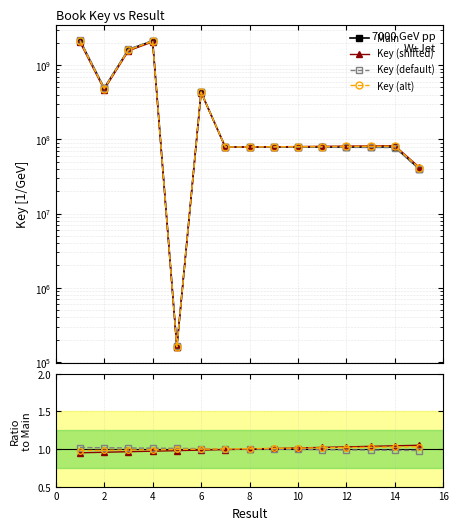

At how many categories does at least one series exceed 112548350?

5